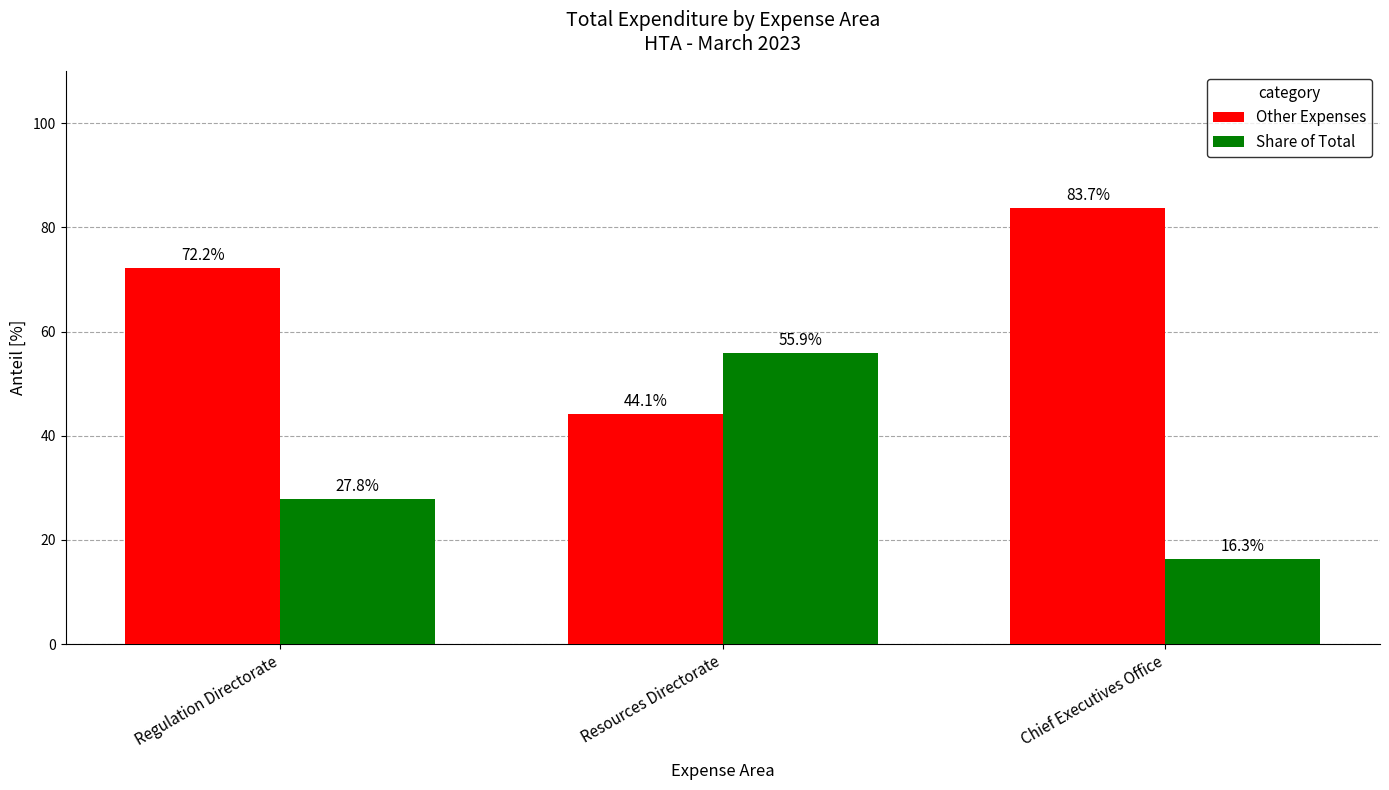

At Regulation Directorate, list the series in order from largest to smallest.

Other Expenses, Share of Total